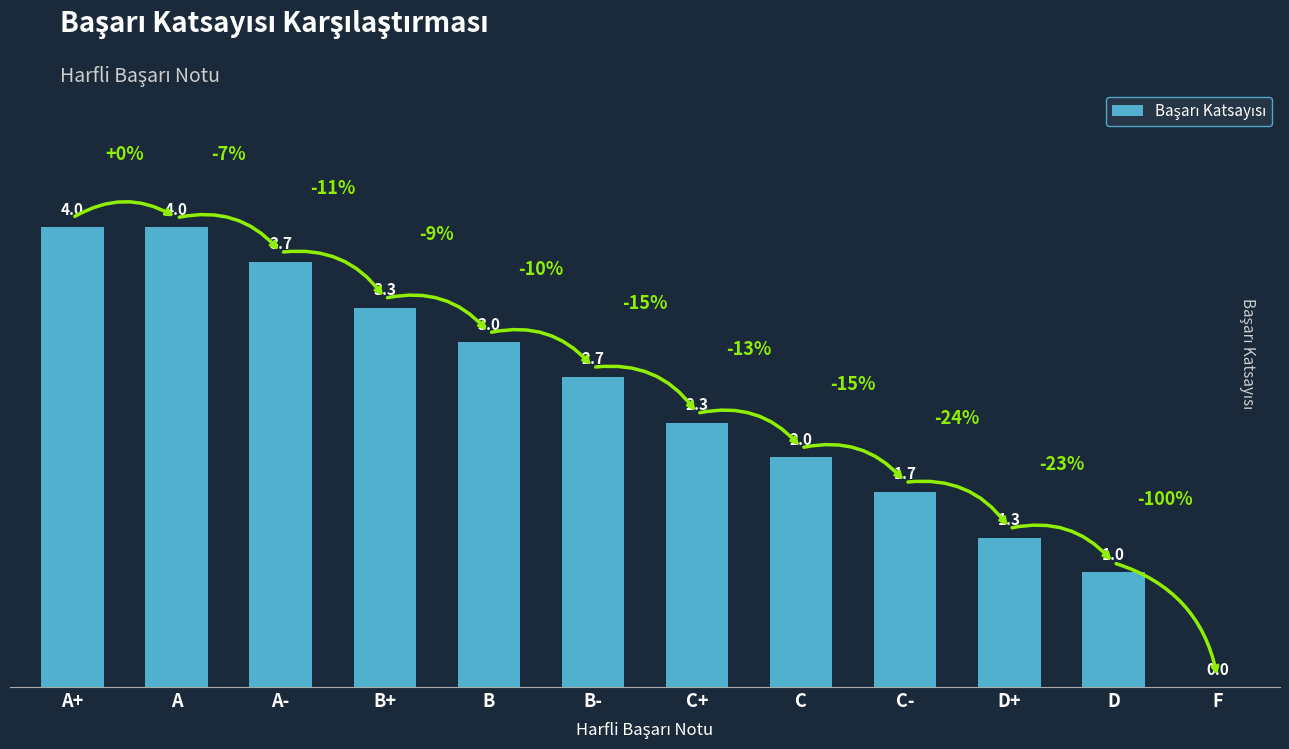

How many data points does each series have?

12